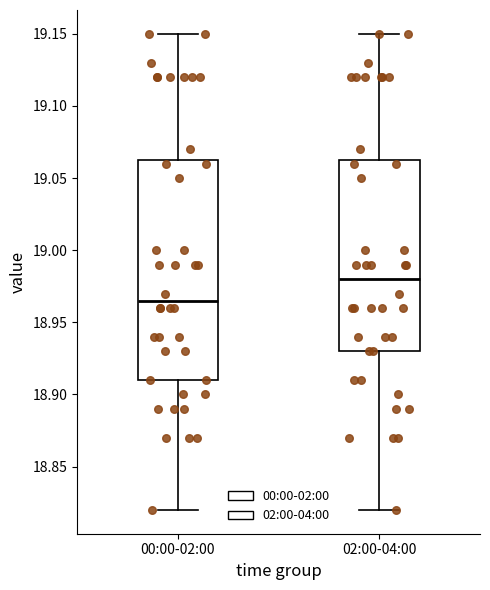

Which box has the lowest median line?

00:00-02:00